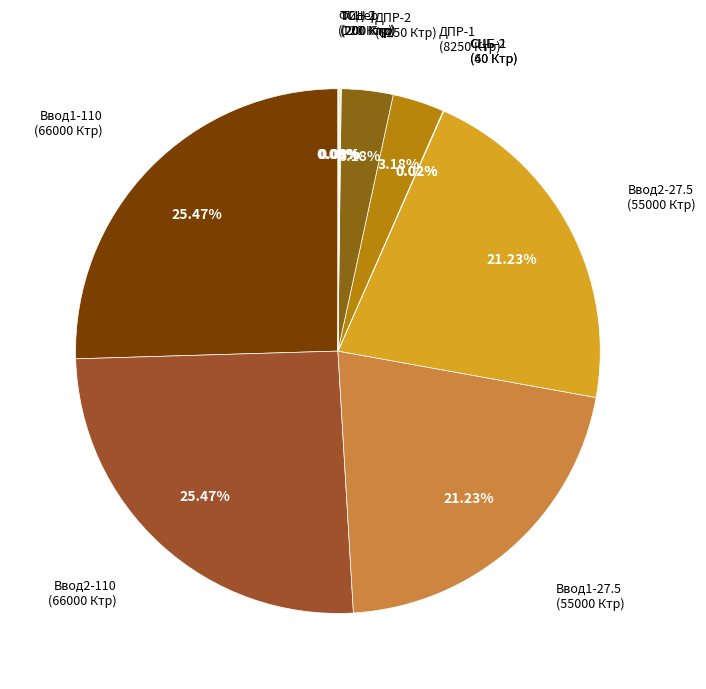

Count the number of slices in the pie.

11